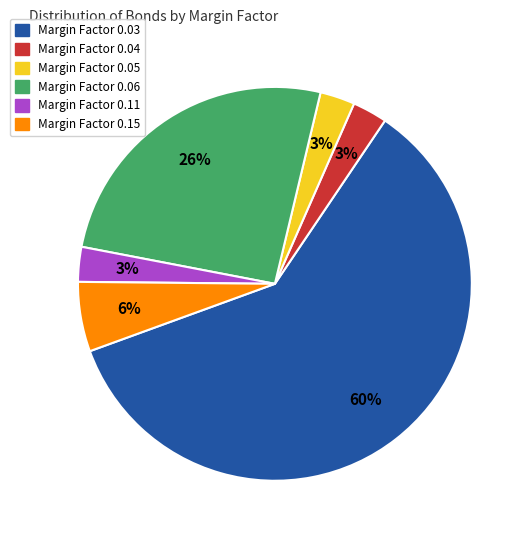

To the nearest percent, what is the average slice percentage?

17%